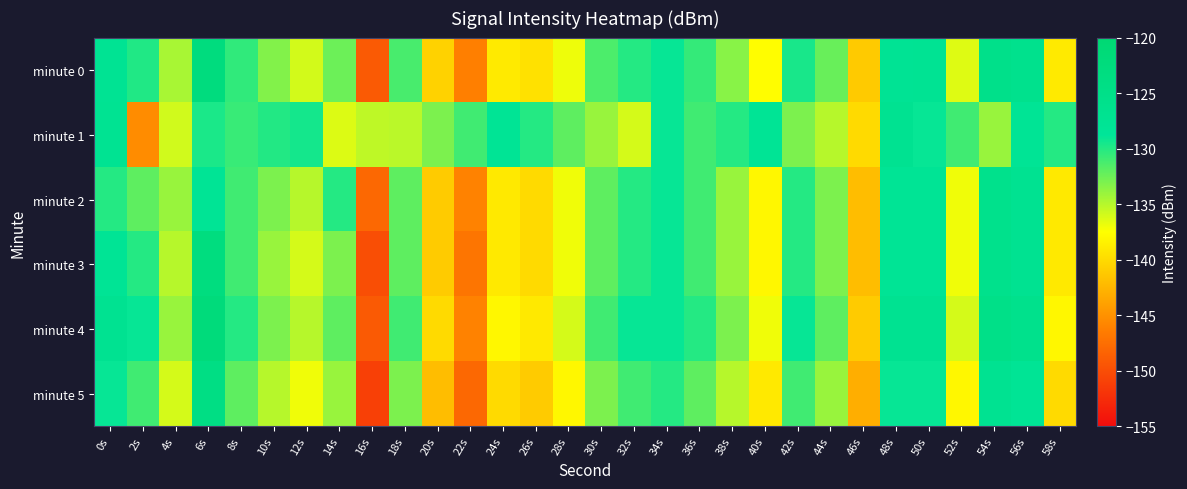

What is the spread (max minus min) of values at 34s?

1.0